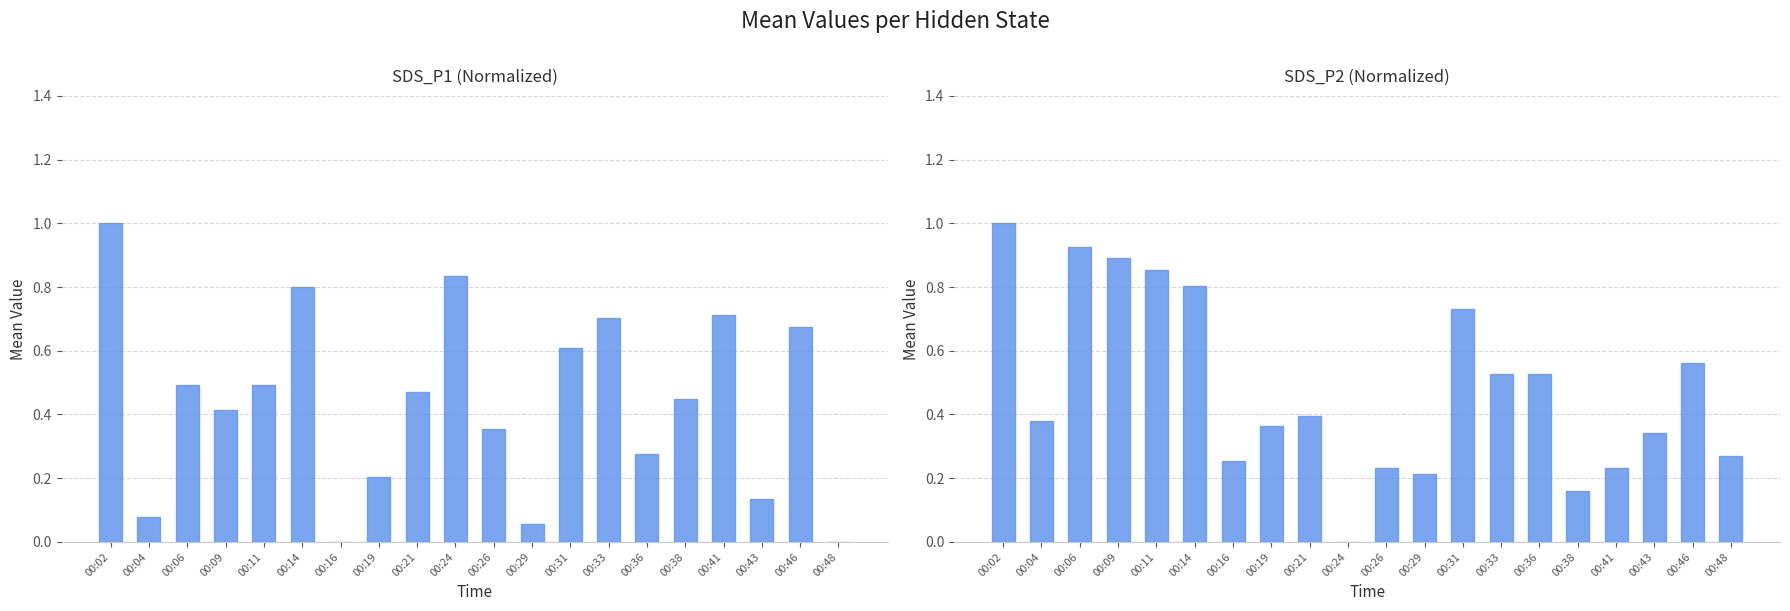

The SDS_P2 series shows 0.2 at 00:29. True or false?

True